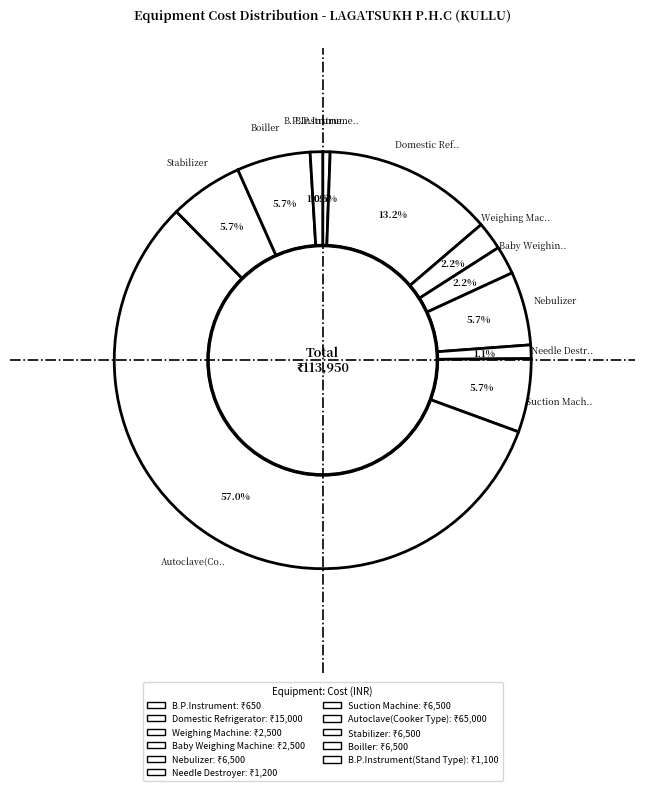

What is the largest slice in the pie chart?

Autoclave(Cooker Type)